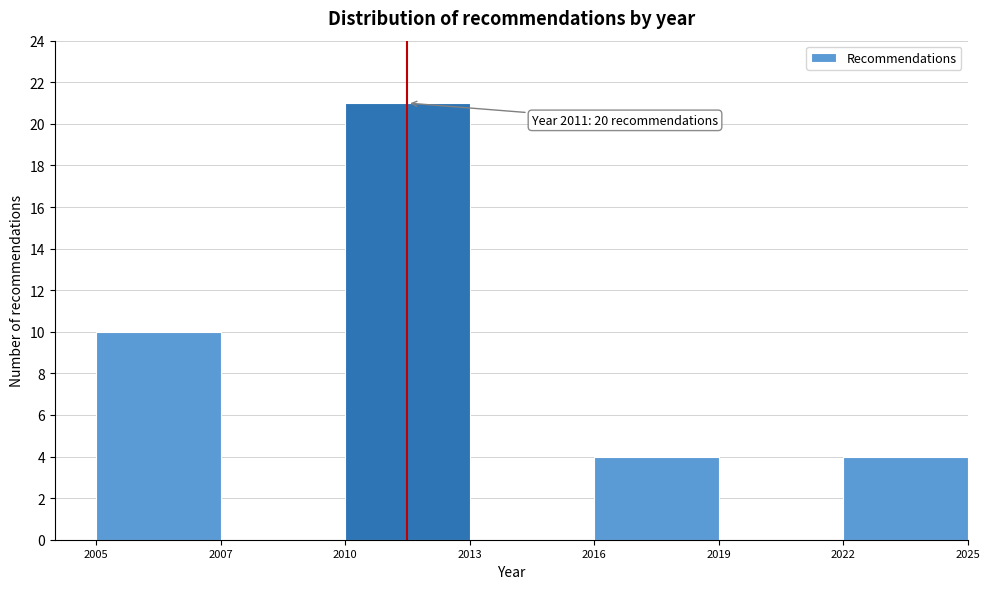

Reading left to right, what are all the values shown in this chart?

2005=10	2007=0	2010=21	2013=0	2016=4	2019=0	2022=4